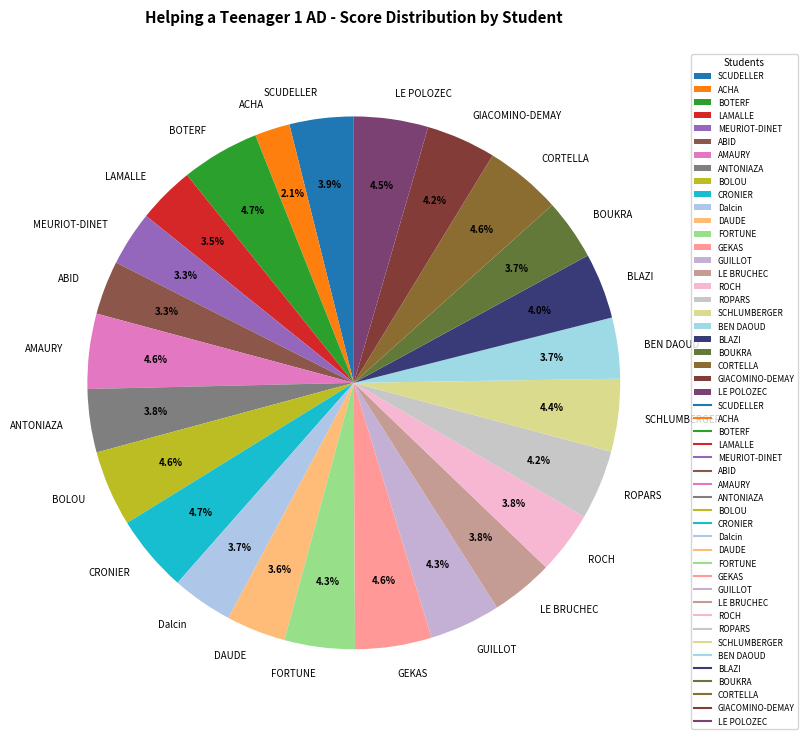

Which slice is the smallest?

ACHA